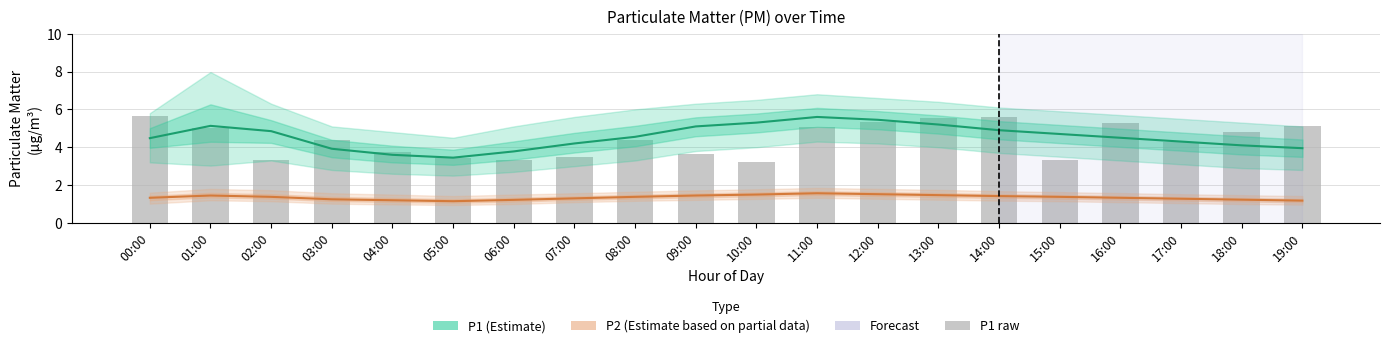

The P2 (Estimate based on partial data) series shows 1.4 at 15:00. True or false?

True